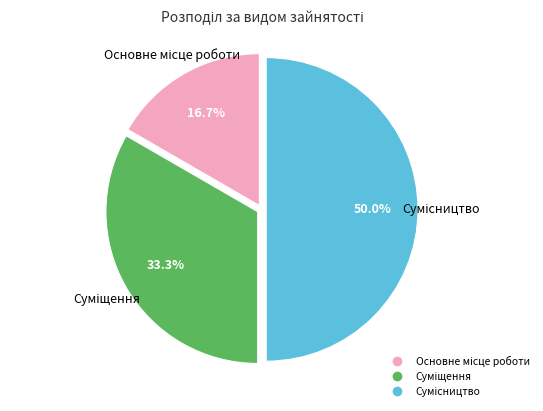

Count the number of slices in the pie.

3